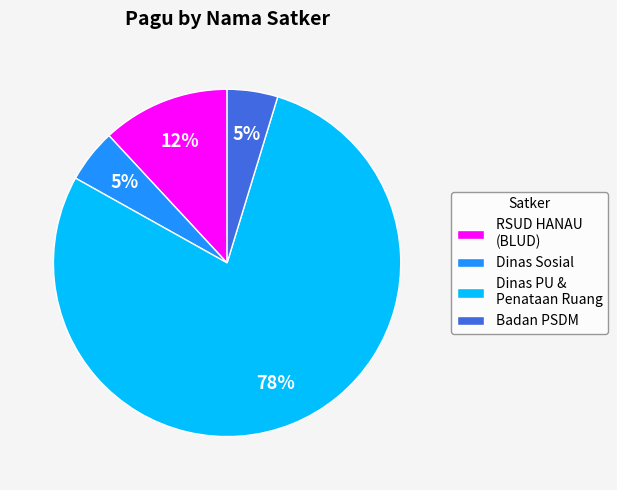

True or false: Dinas PU & Penataan Ruang accounts for 78% of the total.

True